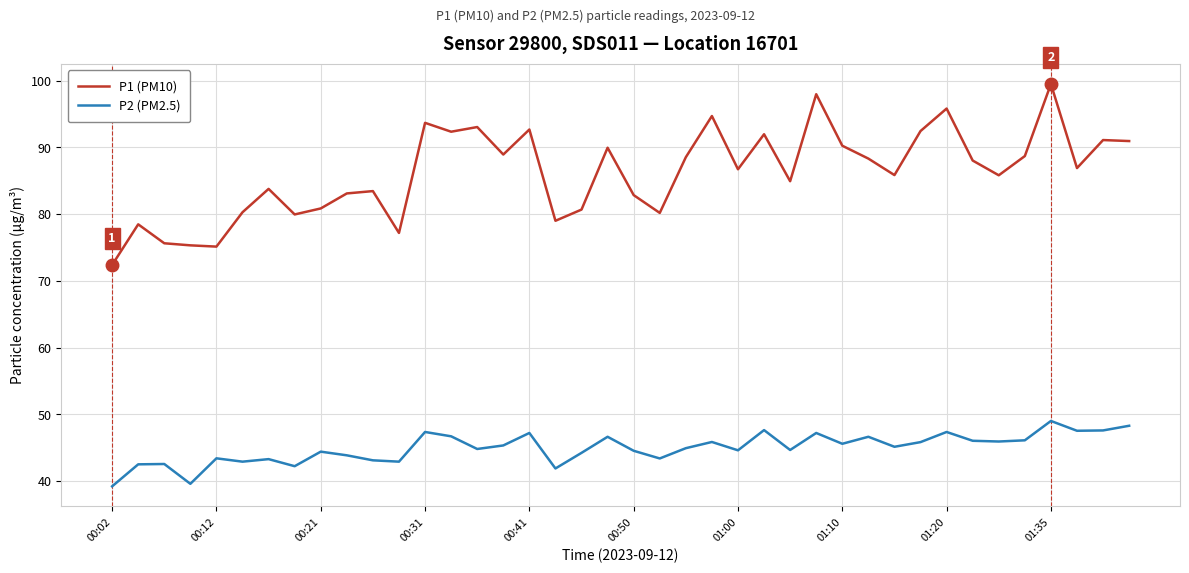

List the series in order of their overall mean, highest first.

P1 (PM10), P2 (PM2.5)